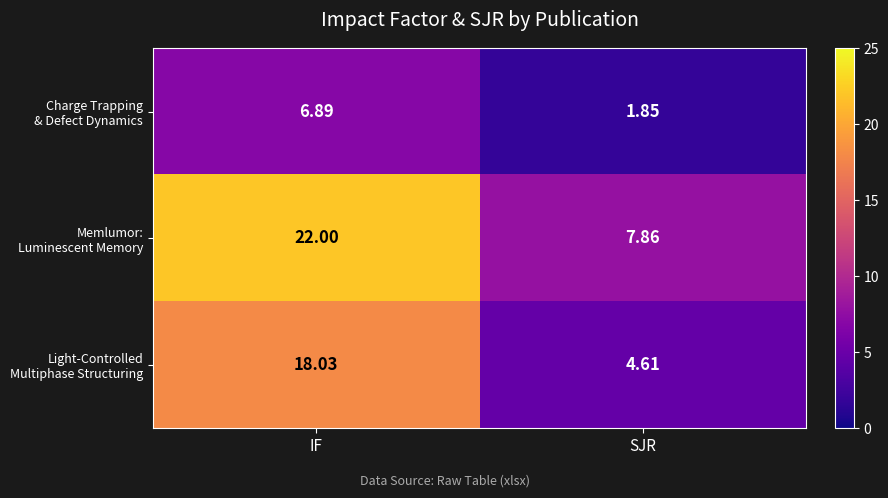

At which category is the sum across all series the highest?

IF